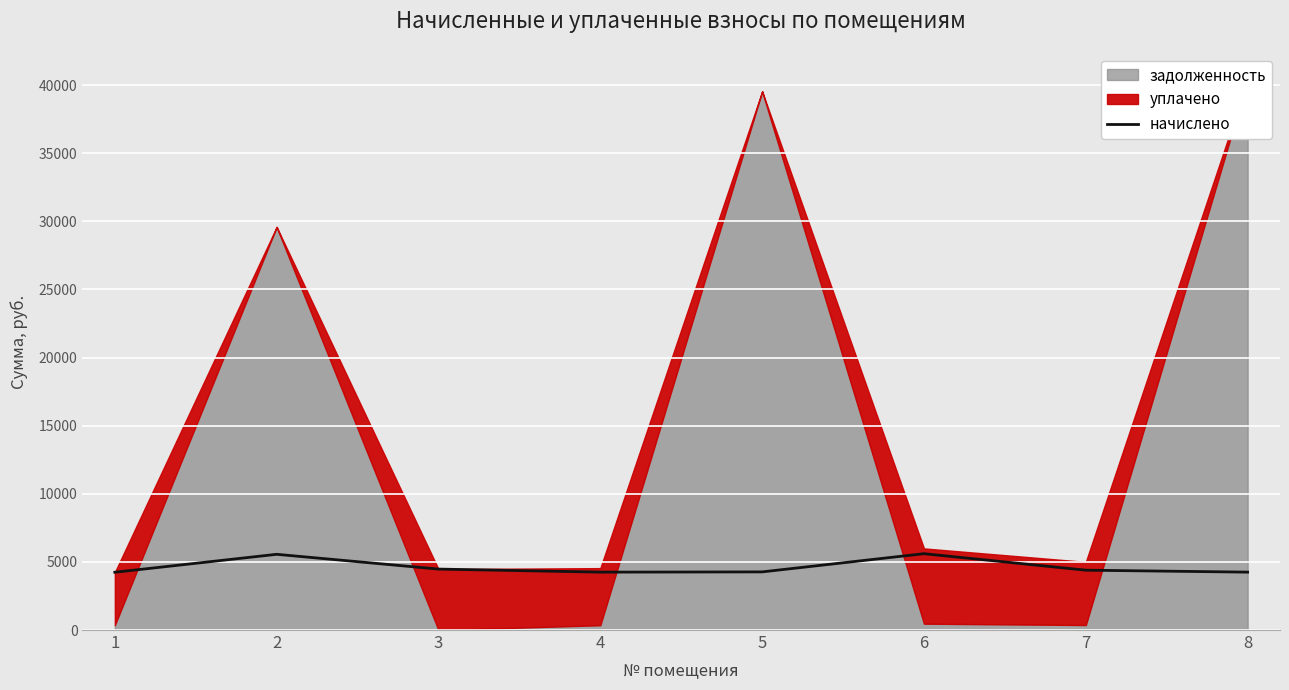

True or false: the data shows 4240.0 at 1.

True